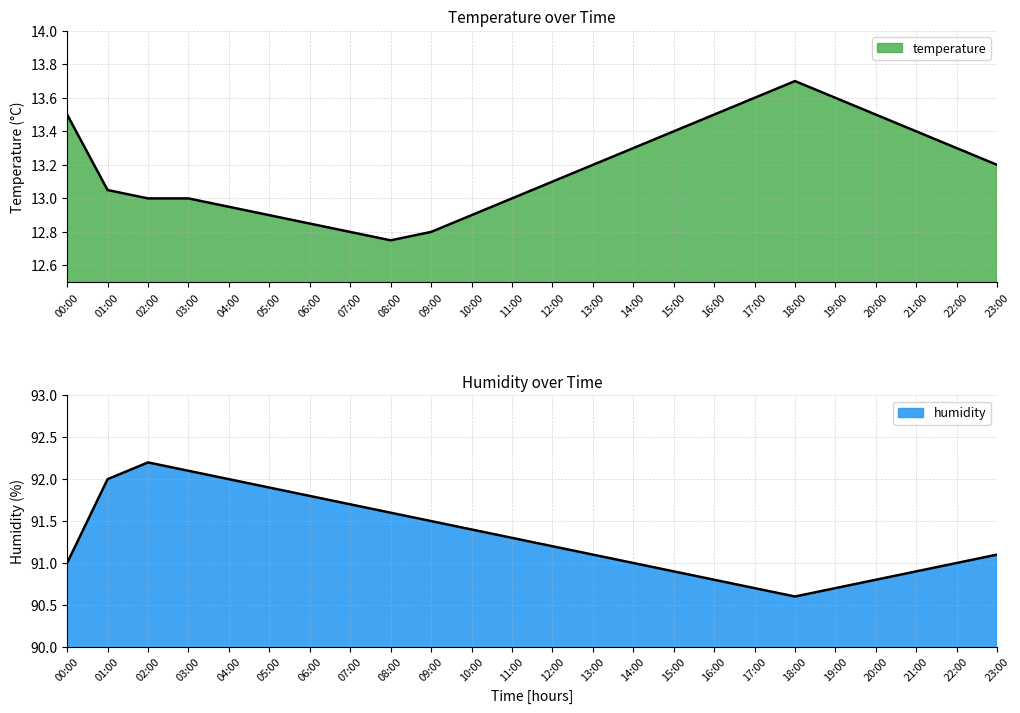

What are all the series names shown in the legend?

temperature, humidity